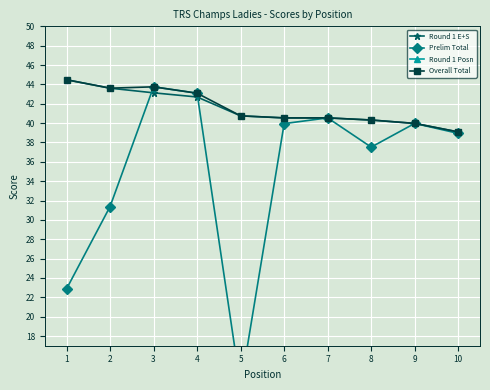

The Overall Total series shows 40.5 at 6. True or false?

True